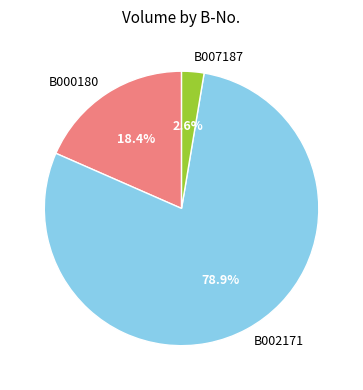

To the nearest percent, what is the difference between the largest and smallest slice percentages?

76%